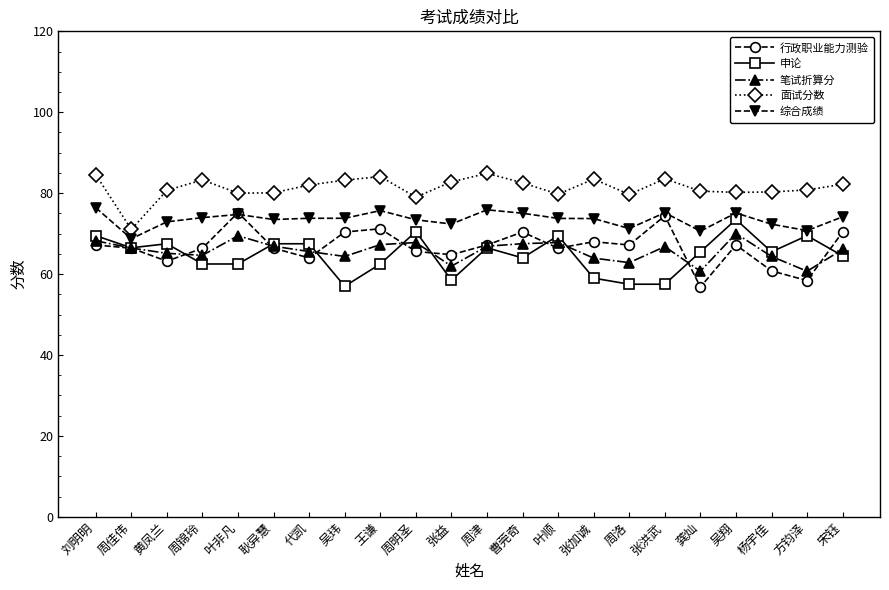

True or false: 面试分数 and 综合成绩 intersect in this chart.

False